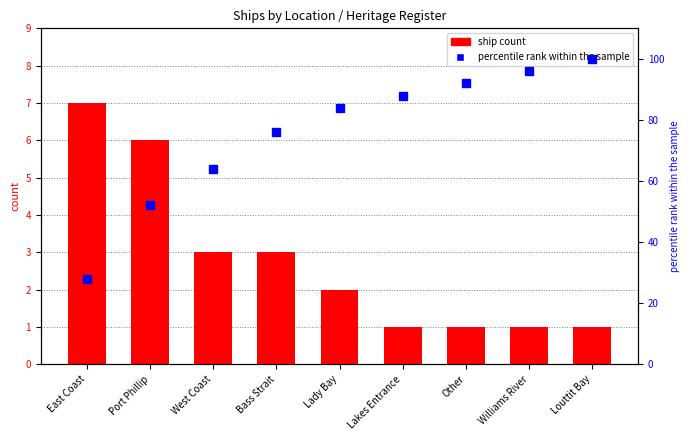

What is the maximum value shown in the chart?

100.0